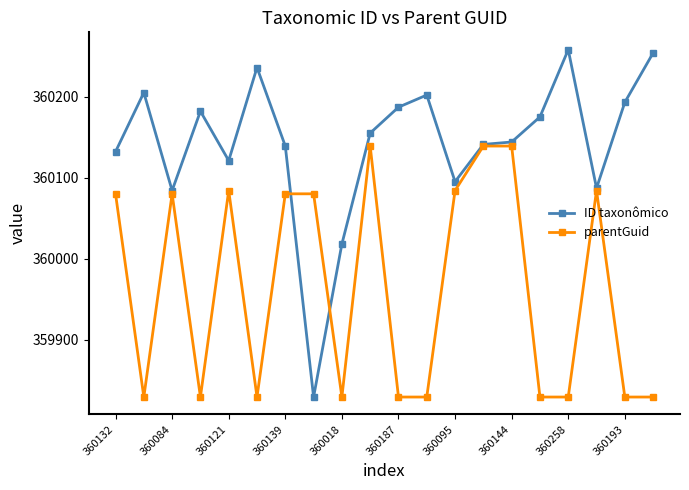

Which series has the largest total across all categories?

ID taxonômico